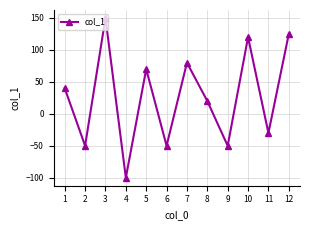

The value at 3 is 150. True or false?

True